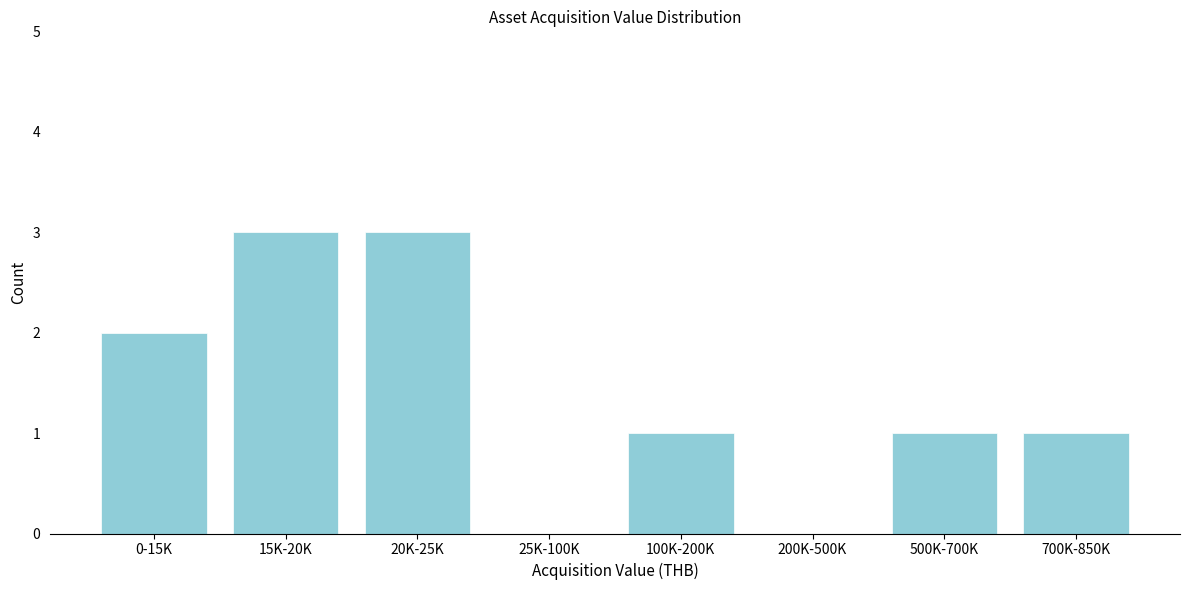

Reading left to right, what are all the values shown in this chart?

0-15K=2	15K-20K=3	20K-25K=3	25K-100K=0	100K-200K=1	200K-500K=0	500K-700K=1	700K-850K=1